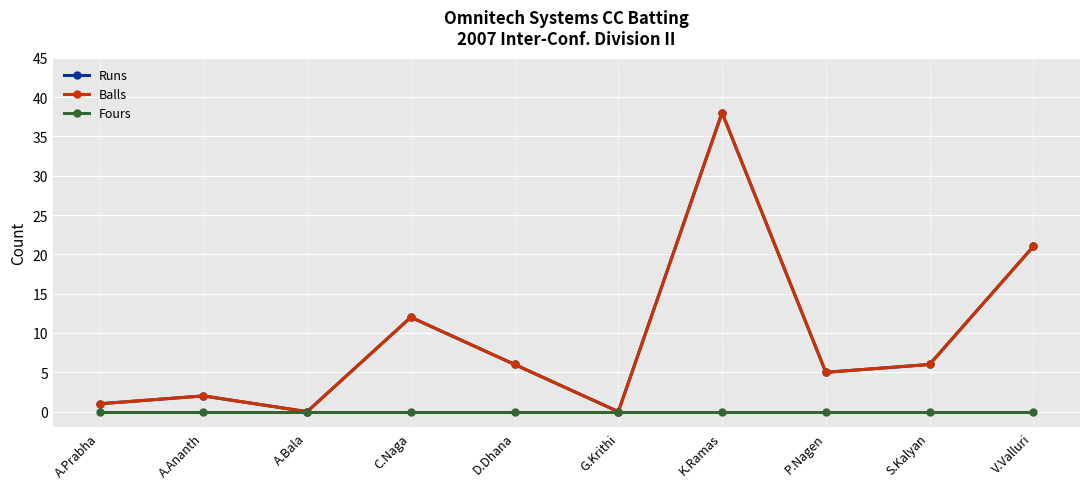

What is the label of the 10th point from the right?

A.Prabha